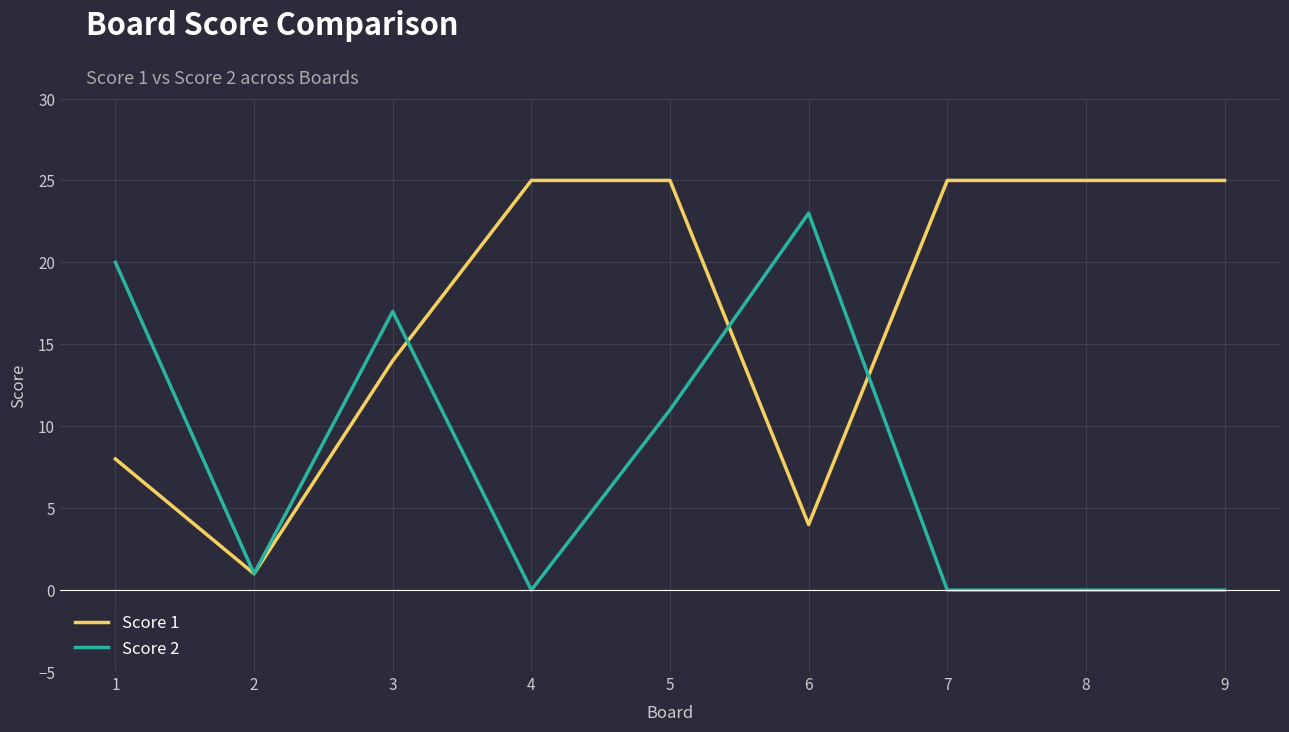

What is the sum of all Score 2 values?

72